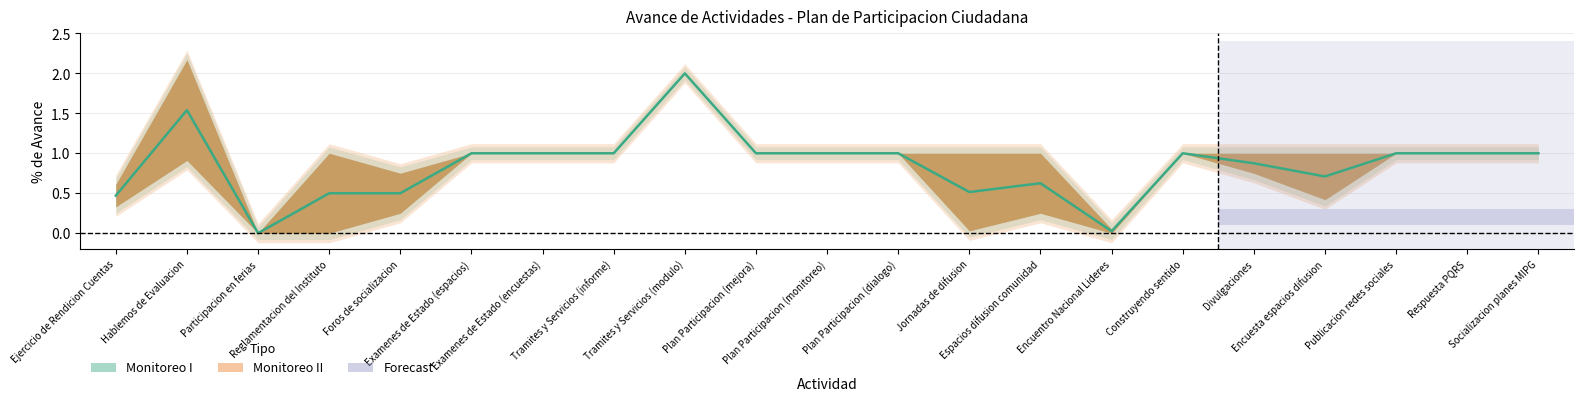

Is it true that monitoreo_I equals 0.7 at 9?

False